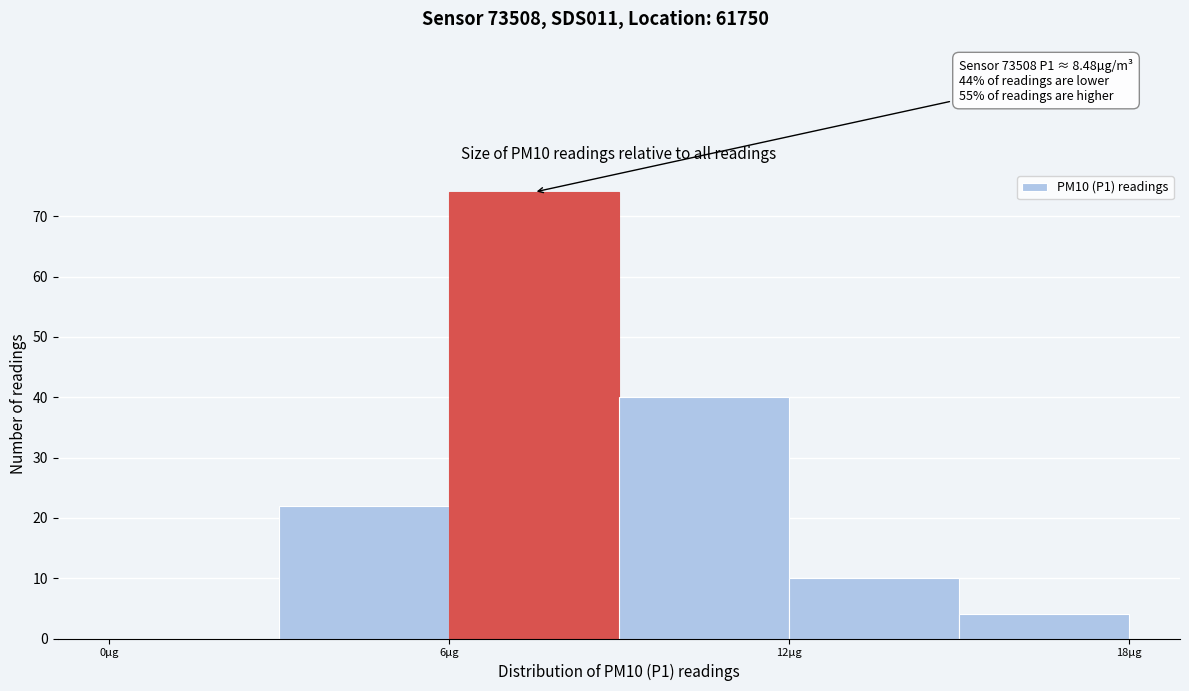

Read against the x-axis, roughly where is the centre of the tallest bar?

8